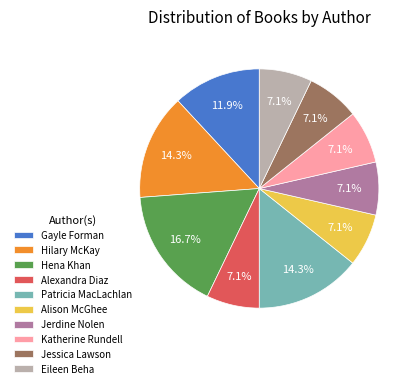

Is there any slice that represents more than half of the pie?

No